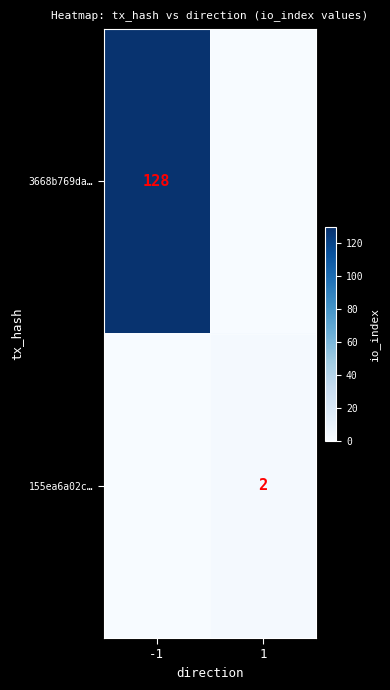

Is it true that 155ea6a02c… equals 3 at 1?

False